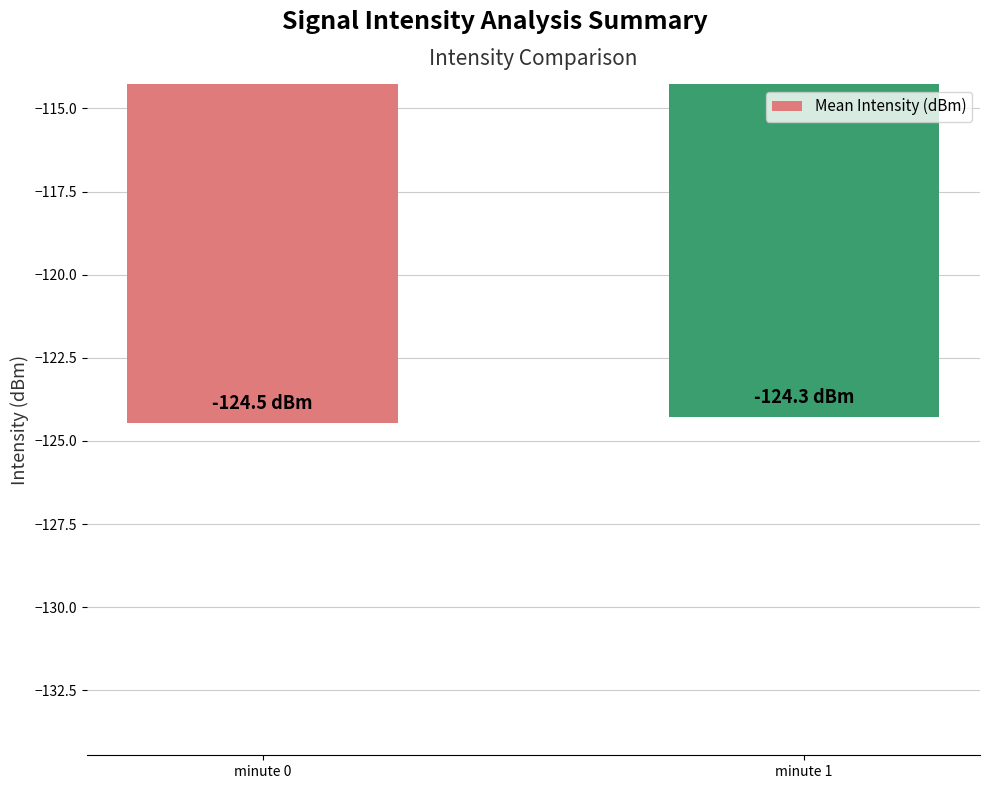

What is the greatest value displayed?

-124.3